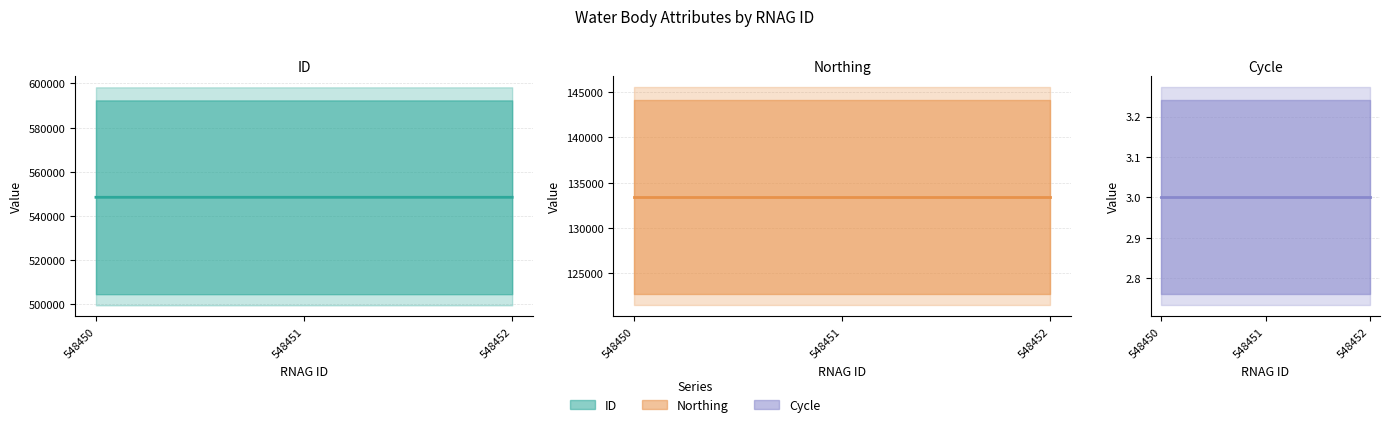

Which series has the widest spread of values?

ID